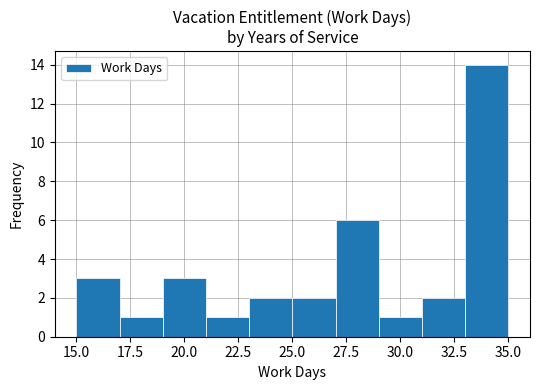

Reading left to right, transcribe this chart: for each bar, give the range it covers on the x-axis and its height. The values are not printed on the chart, so give them approximately, as read against the axis.

15 to 17: 3
17 to 19: 1
19 to 21: 3
21 to 23: 1
23 to 25: 2
25 to 27: 2
27 to 29: 6
29 to 31: 1
31 to 33: 2
33 to 35: 14